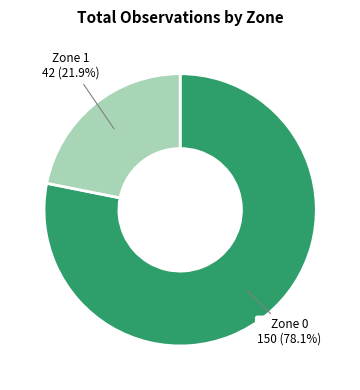

Which category has the biggest portion of the pie?

Zone 0